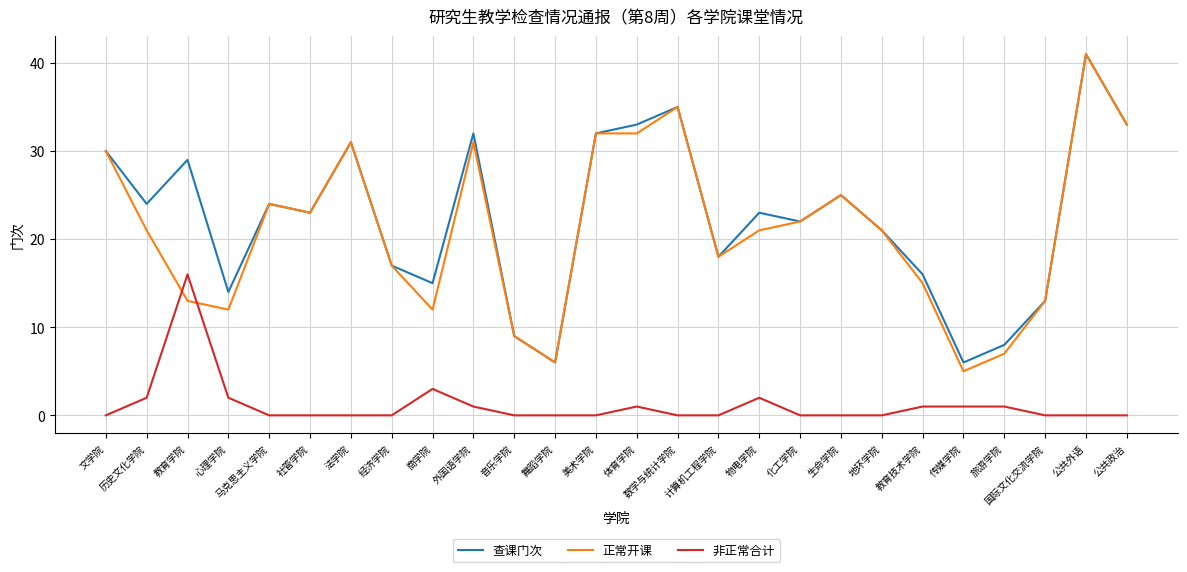

Is the value of 查课门次 at 舞蹈学院 greater than the value of 非正常合计 at 体育学院?

Yes